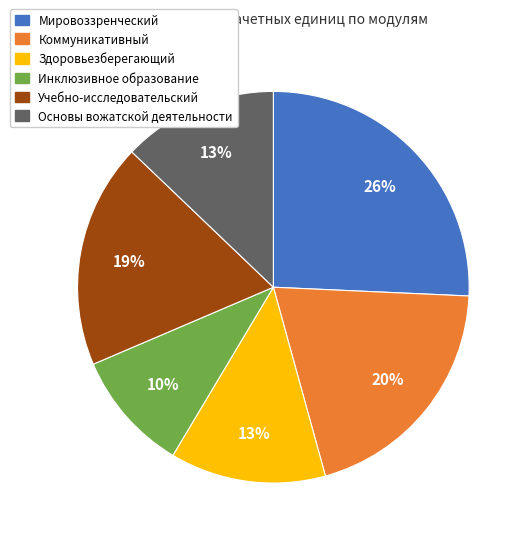

Does any single category account for the majority?

No